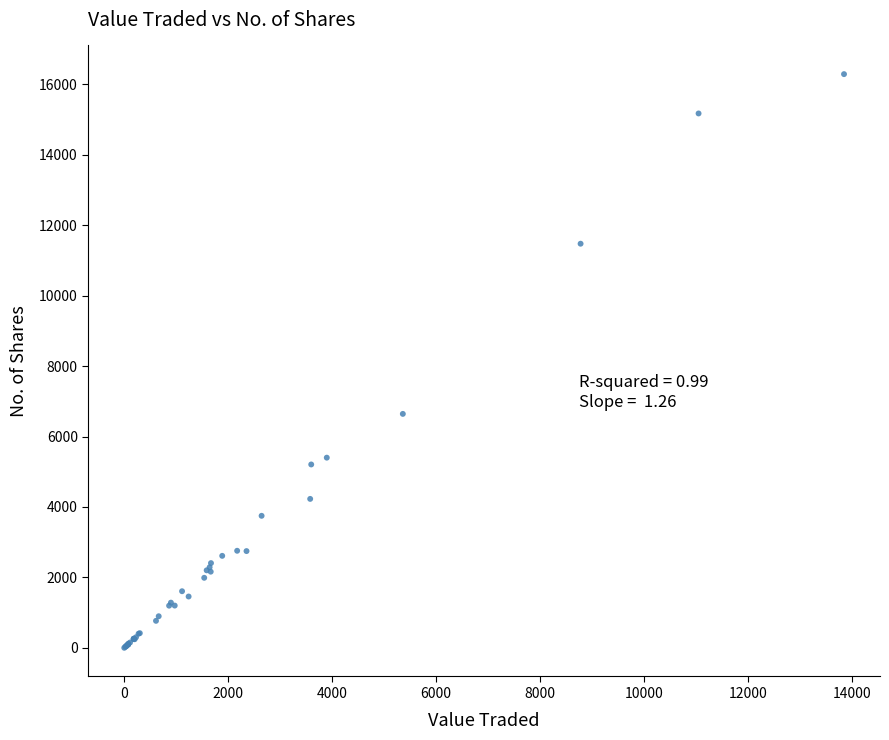

What Y value in the scatter plot is closest to 8144?

6642